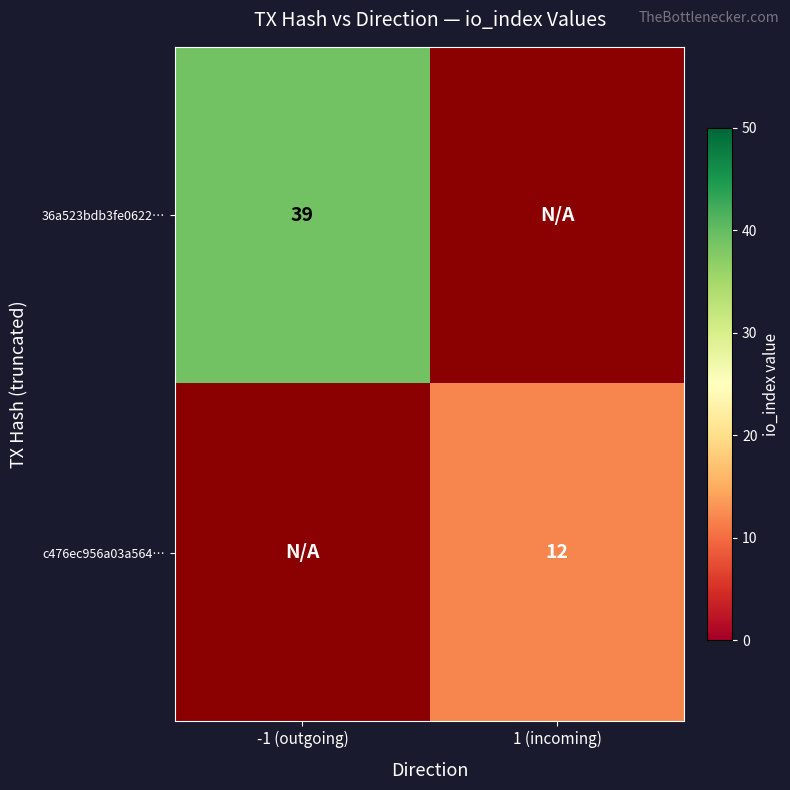

Is it true that c476ec956a03a564… equals 12 at 1 (incoming)?

True